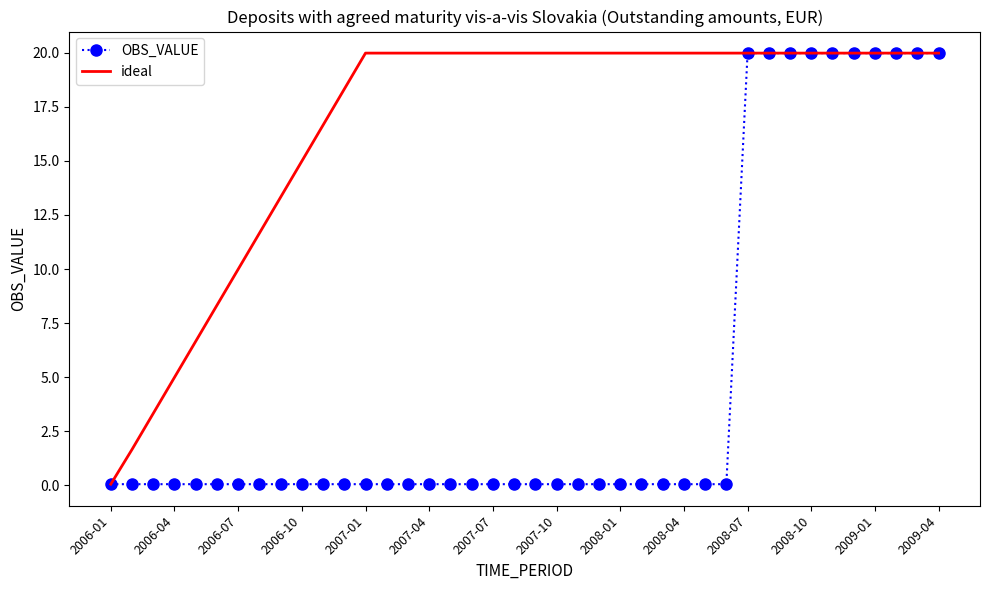

Which series has the largest total across all categories?

ideal